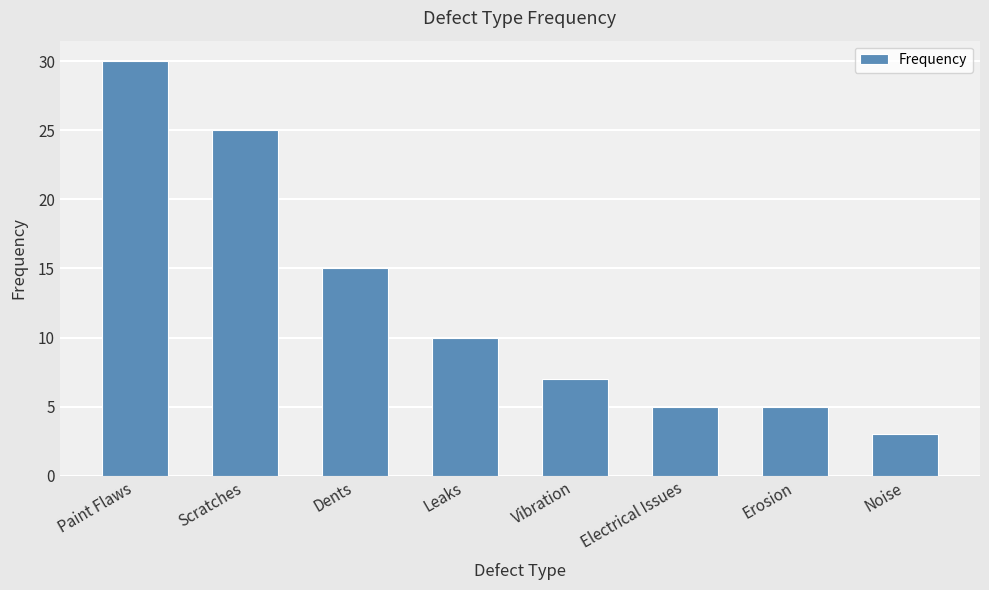

What is the approximate value at Vibration, to the nearest 10?

10